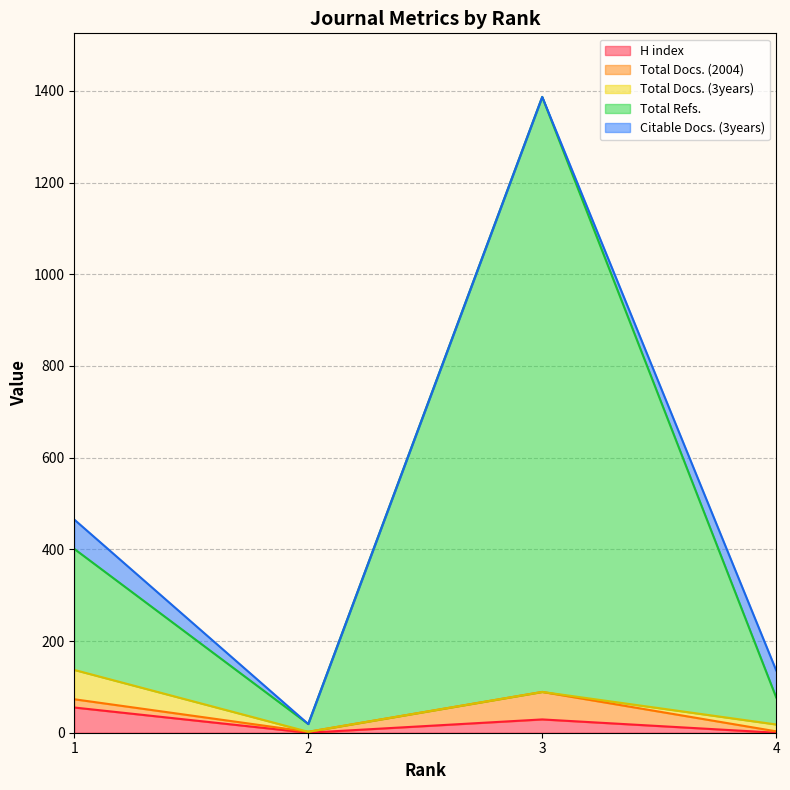

Is it true that Total Refs. equals 19 at 2?

True